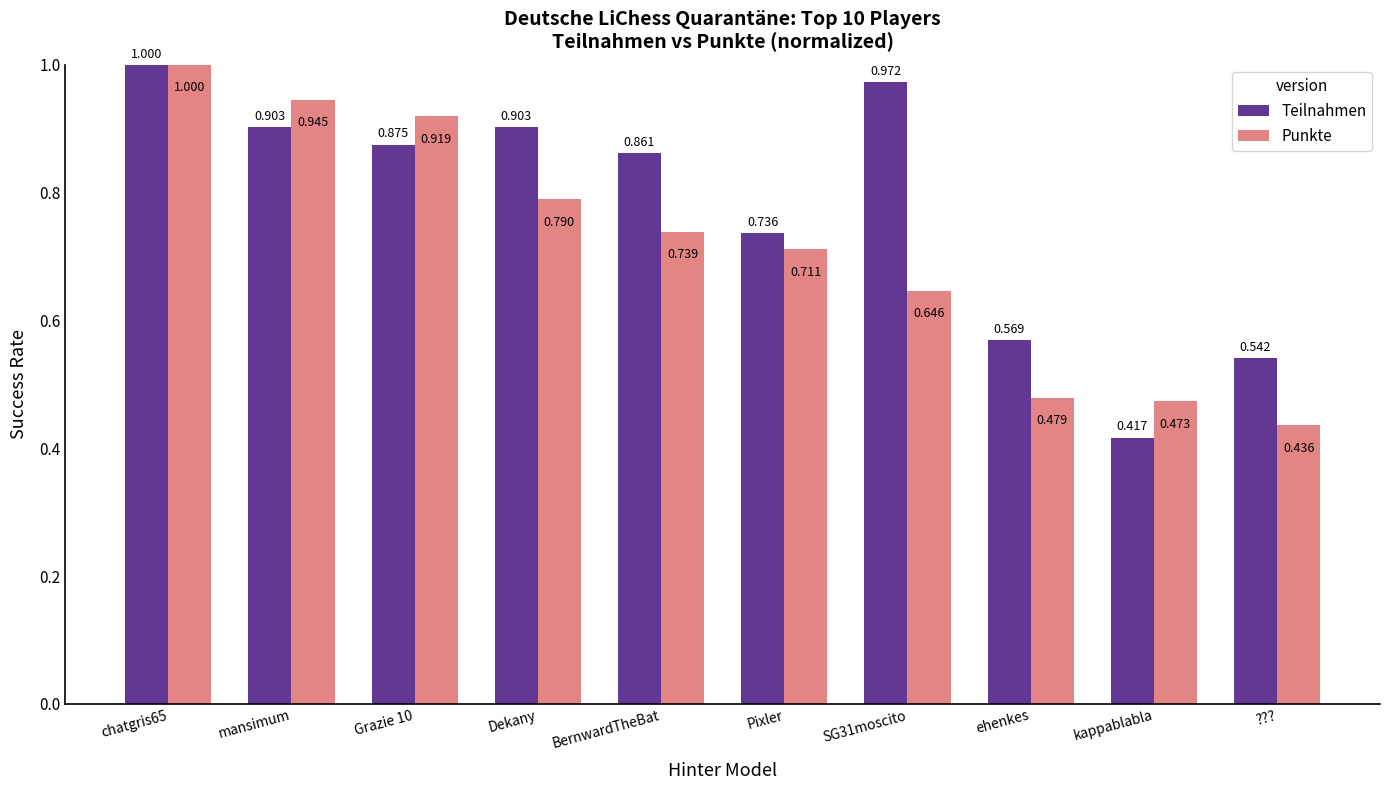

At which category does the chart reach its minimum across all series?

kappablabla